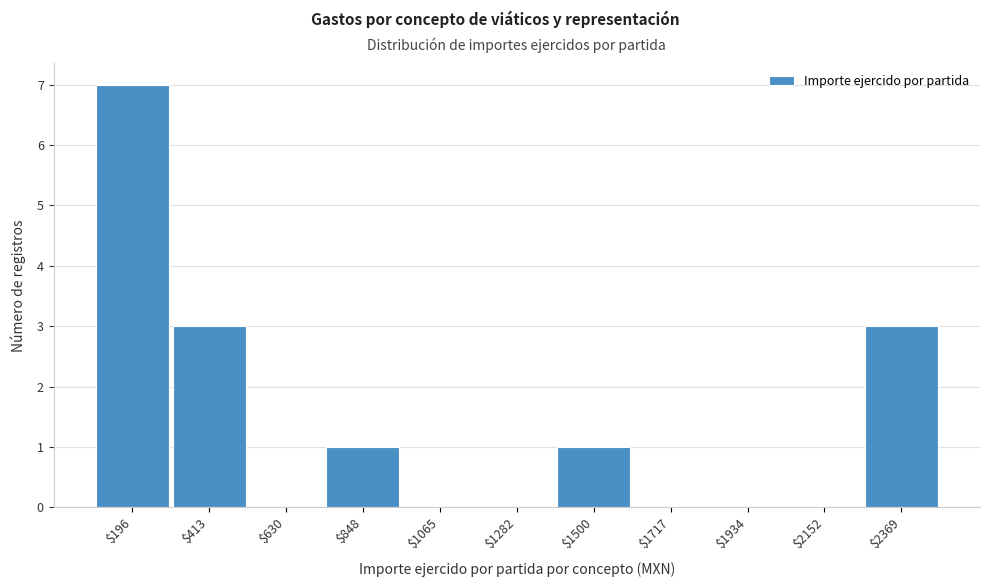

The value at $630 is 0. True or false?

True